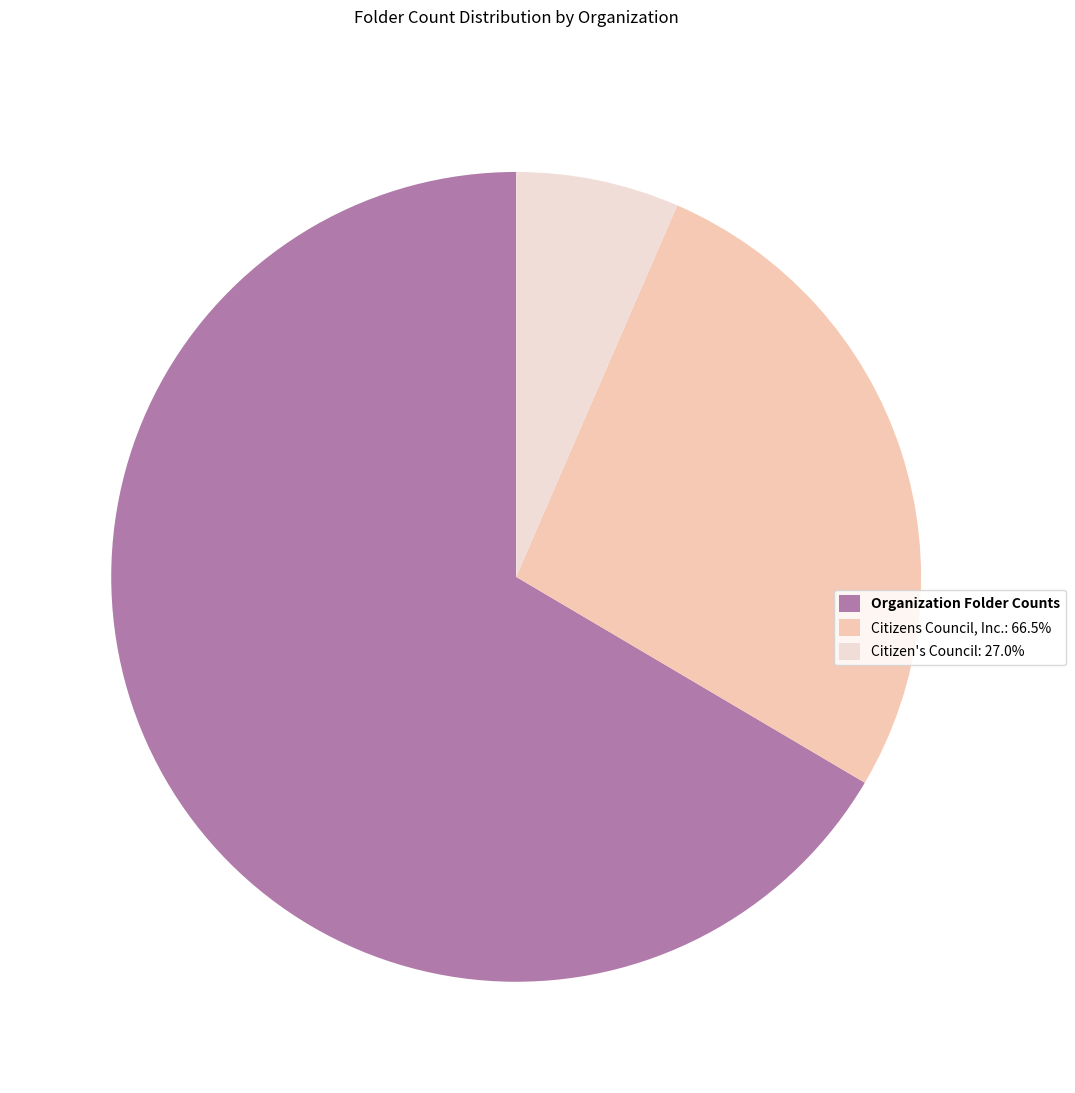

What is the majority slice?

Organization Folder Counts